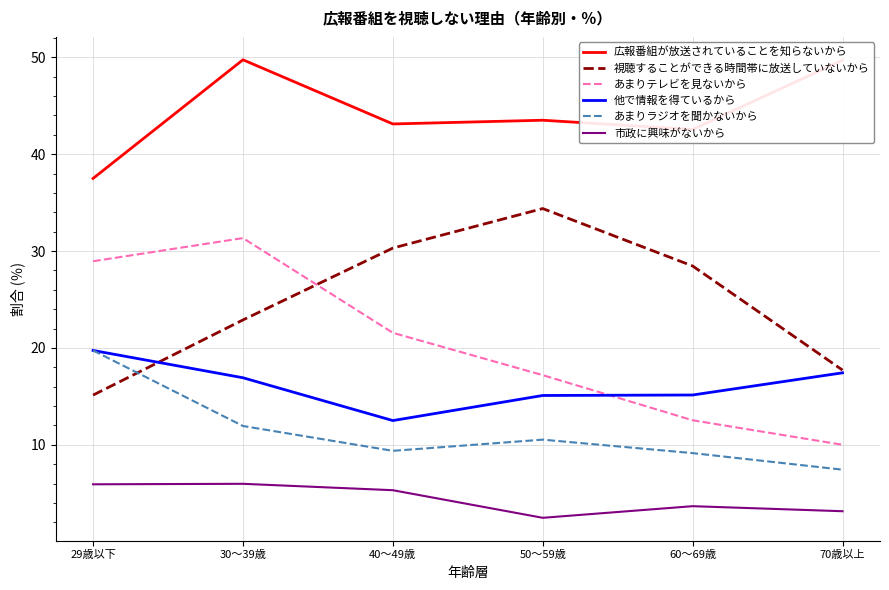

What is the lowest value of the あまりテレビを見ないから series?

10.0